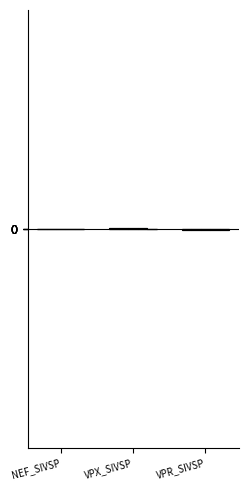

What is the minimum value shown in the chart?

-1.1